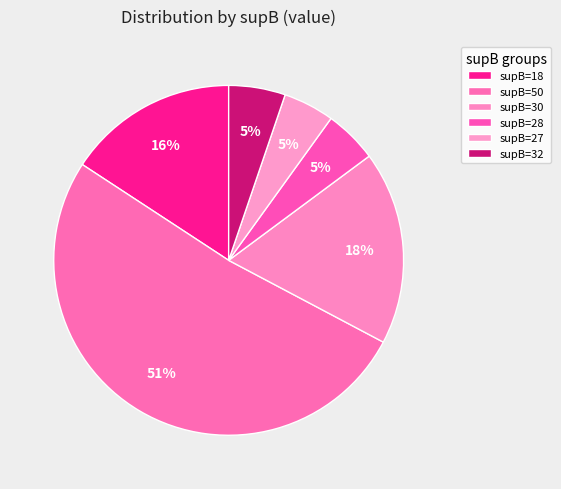

How many segments does this pie chart have?

6